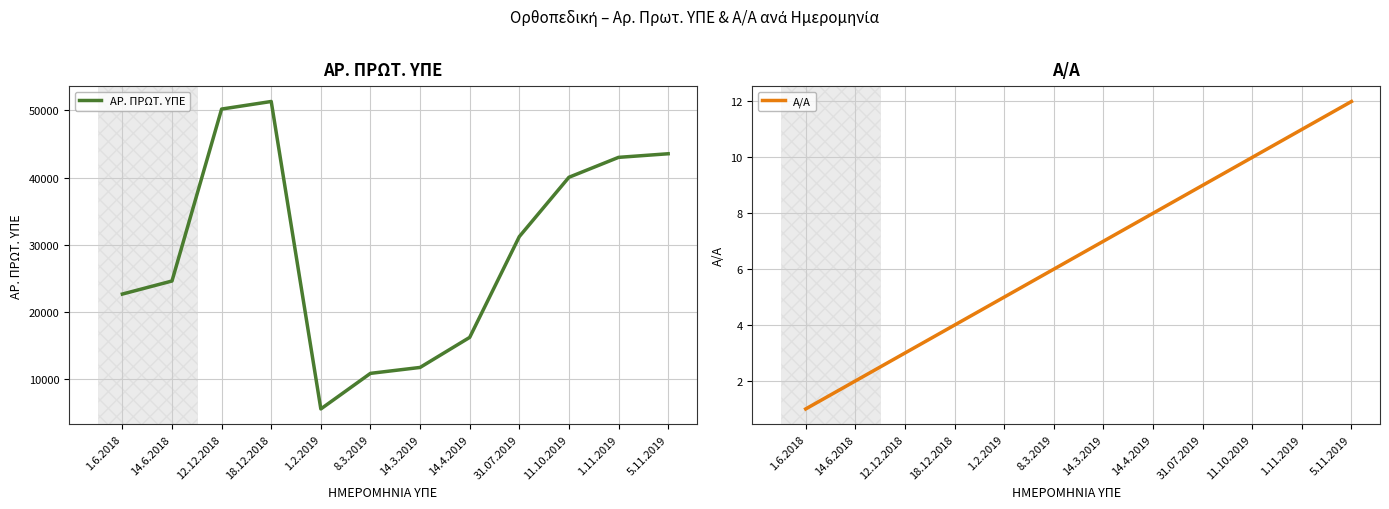

True or false: Α/Α has a value of 12 at 5.11.2019.

True